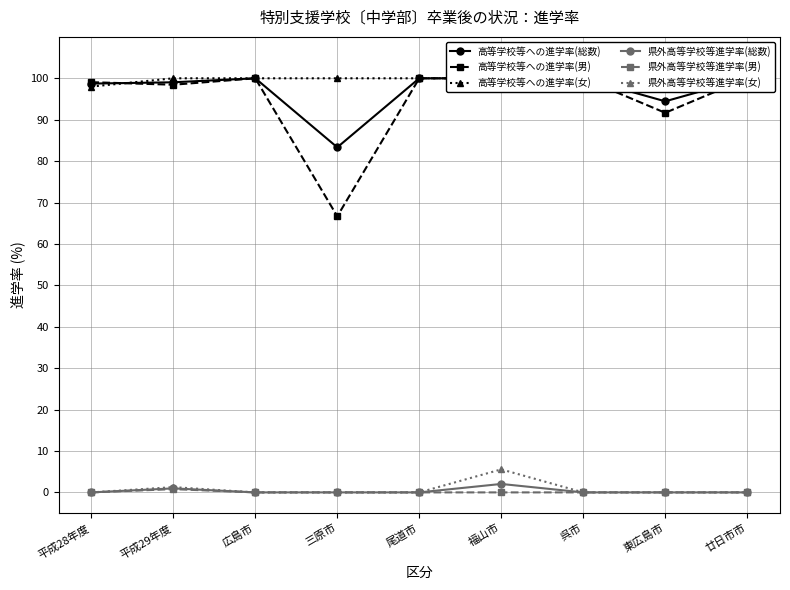

The 県外高等学校等進学率(女) series shows 3.8 at 尾道市. True or false?

False